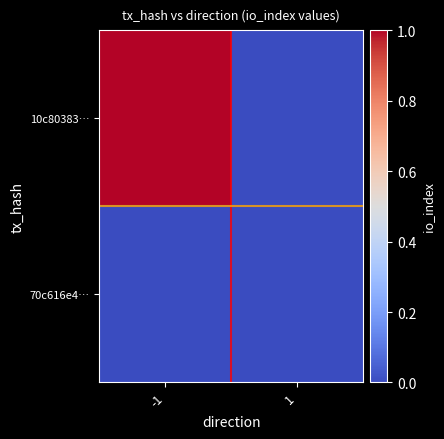

Which series changed the most between -1 and 1?

10c80383…